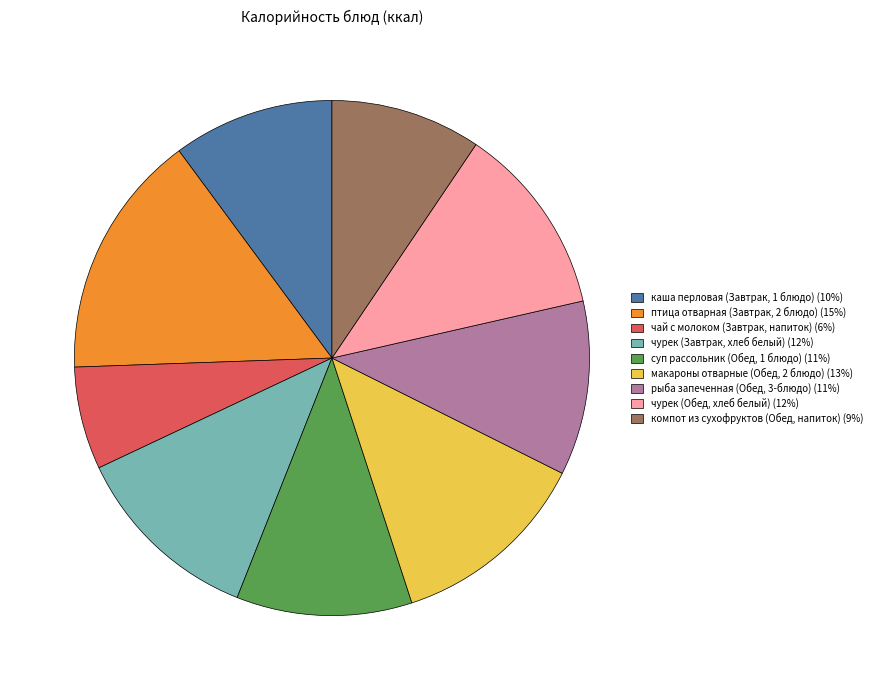

Which category has the biggest portion of the pie?

птица отварная (Завтрак, 2 блюдо)